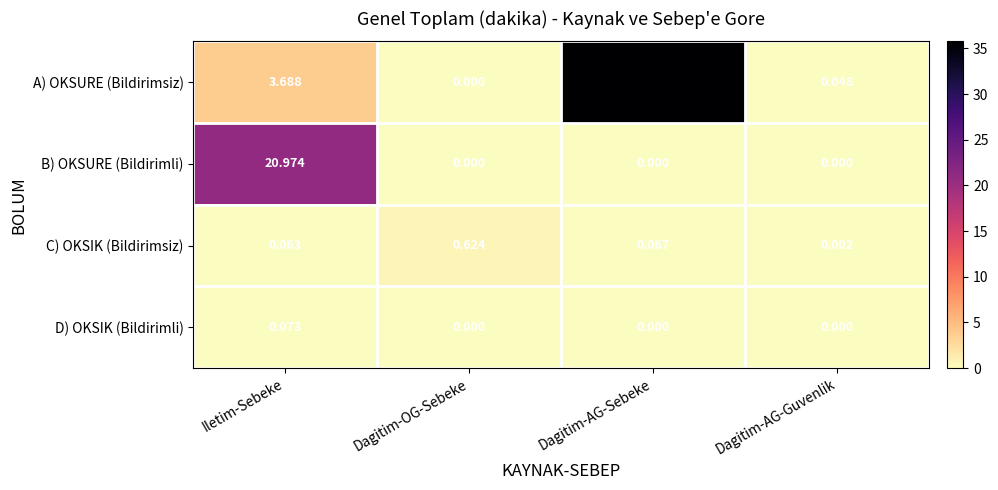

Between Dagitim-OG-Sebeke and Dagitim-AG-Guvenlik, which series saw the biggest shift?

C) OKSIK (Bildirimsiz)